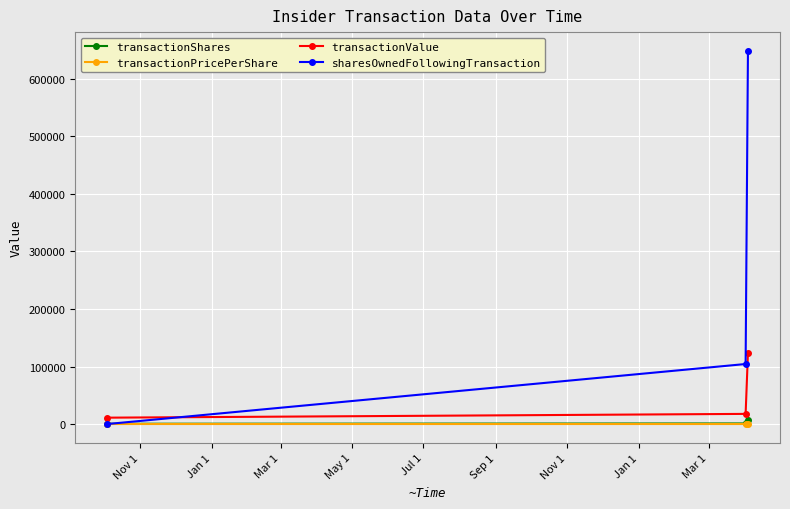

Which series has the widest spread of values?

sharesOwnedFollowingTransaction